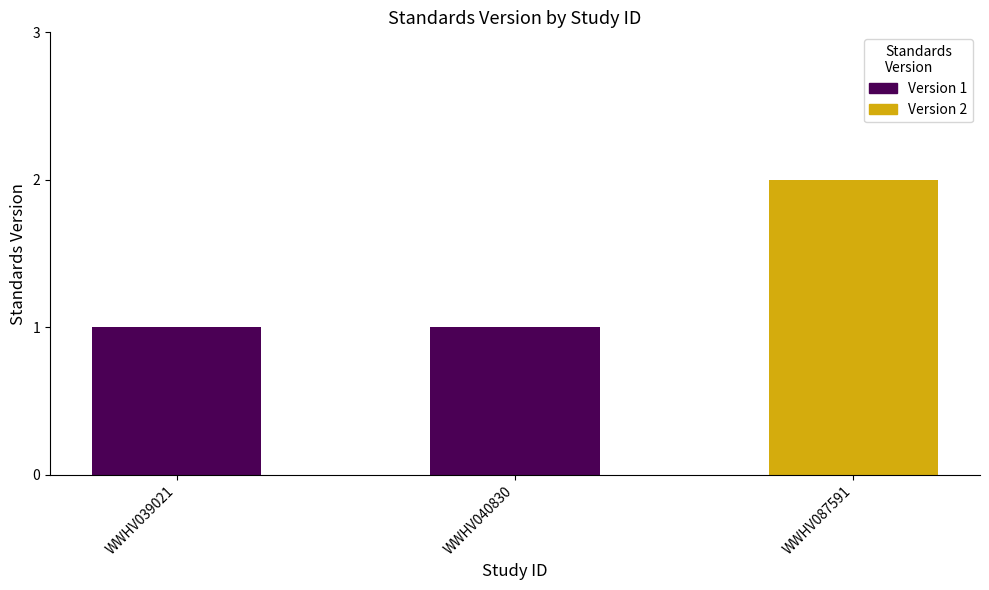

How many data points does each series have?

3